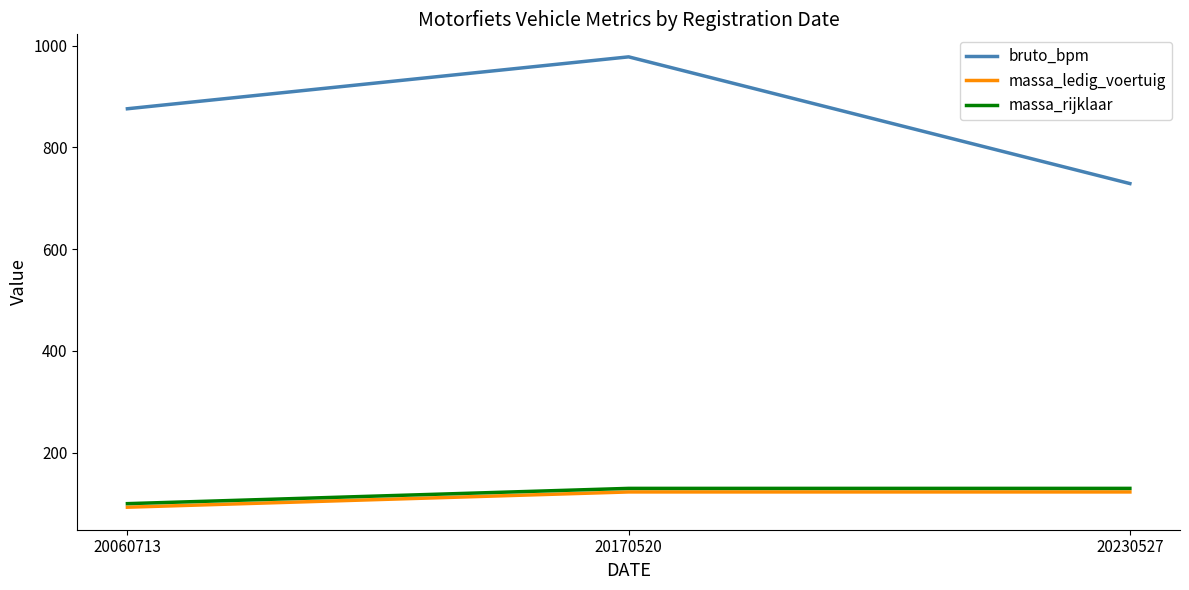

Which category has the highest value across all series?

20170520